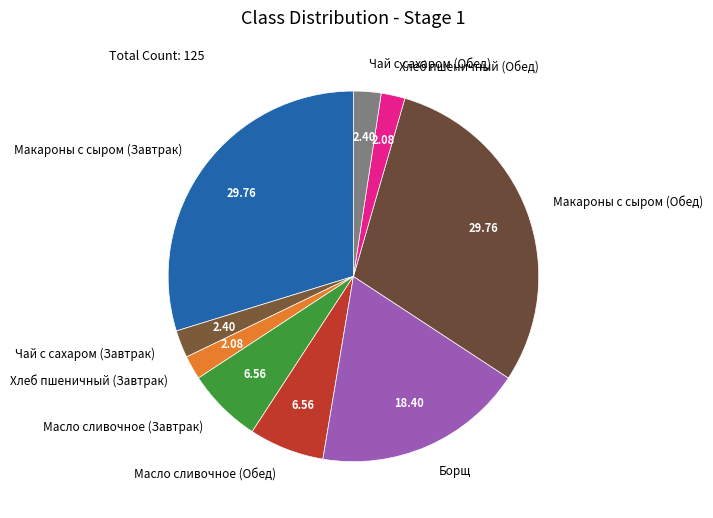

Approximately how many times larger is the value at Борщ compared to Чай с сахаром (Обед)?

7.7